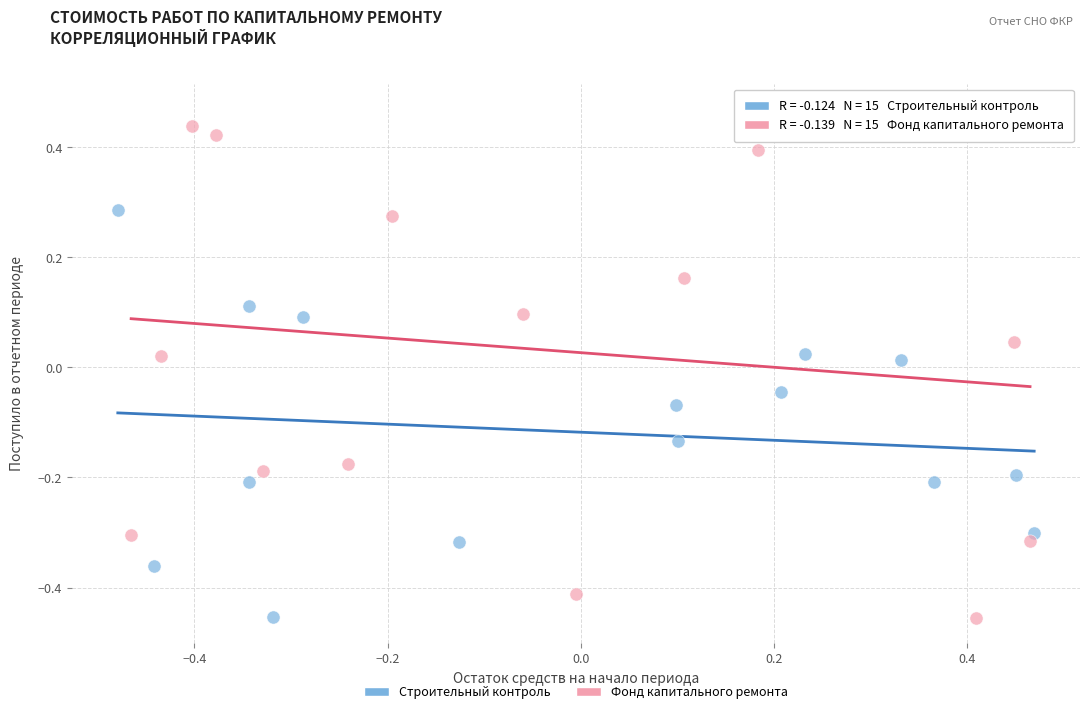

Which series contains the highest Y value?

Фонд капитального ремонта